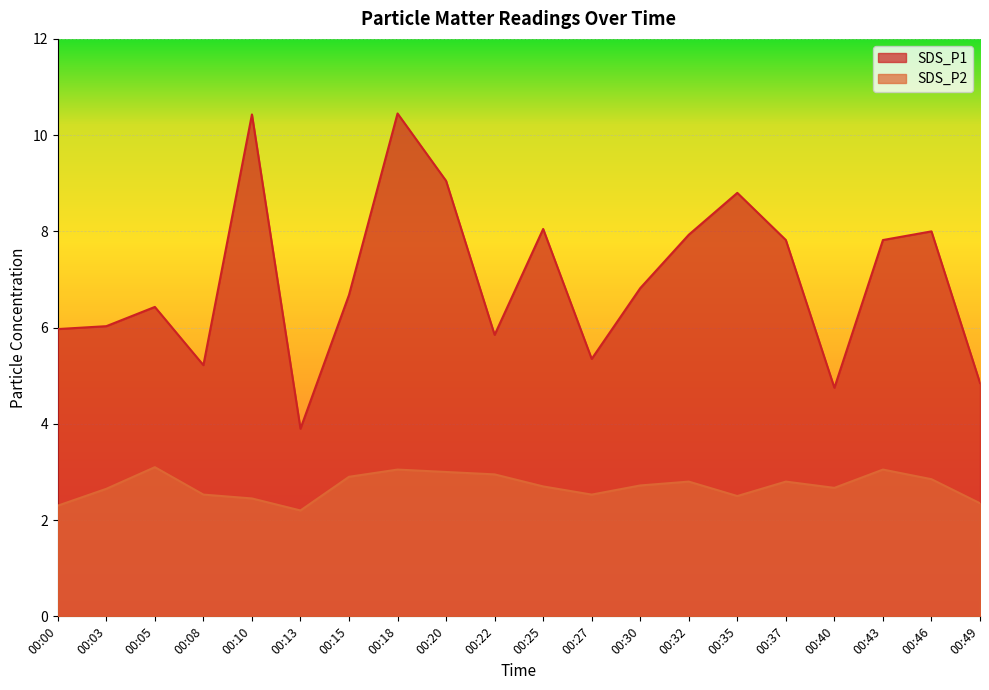

Rank the categories by SDS_P2 value from highest to lowest.

00:05, 00:18, 00:43, 00:20, 00:22, 00:15, 00:46, 00:32, 00:37, 00:30, 00:25, 00:40, 00:03, 00:08, 00:27, 00:35, 00:10, 00:49, 00:00, 00:13